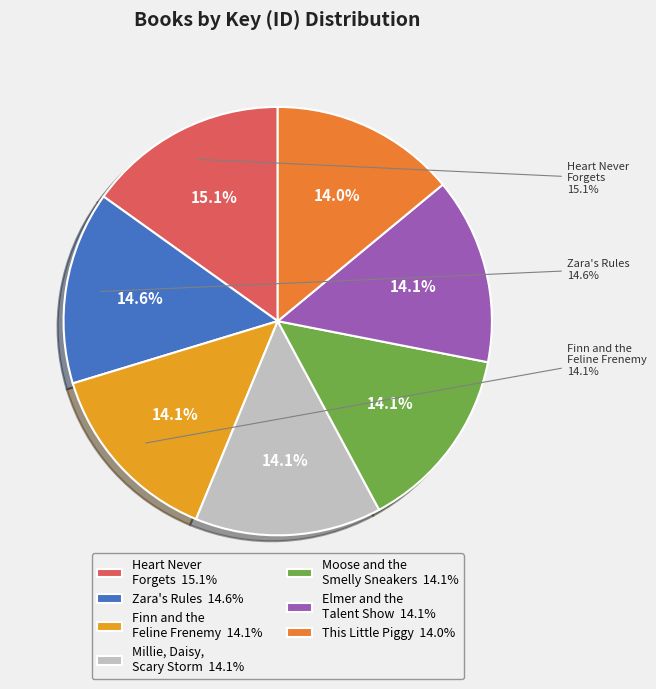

Is there a majority slice in this chart?

No